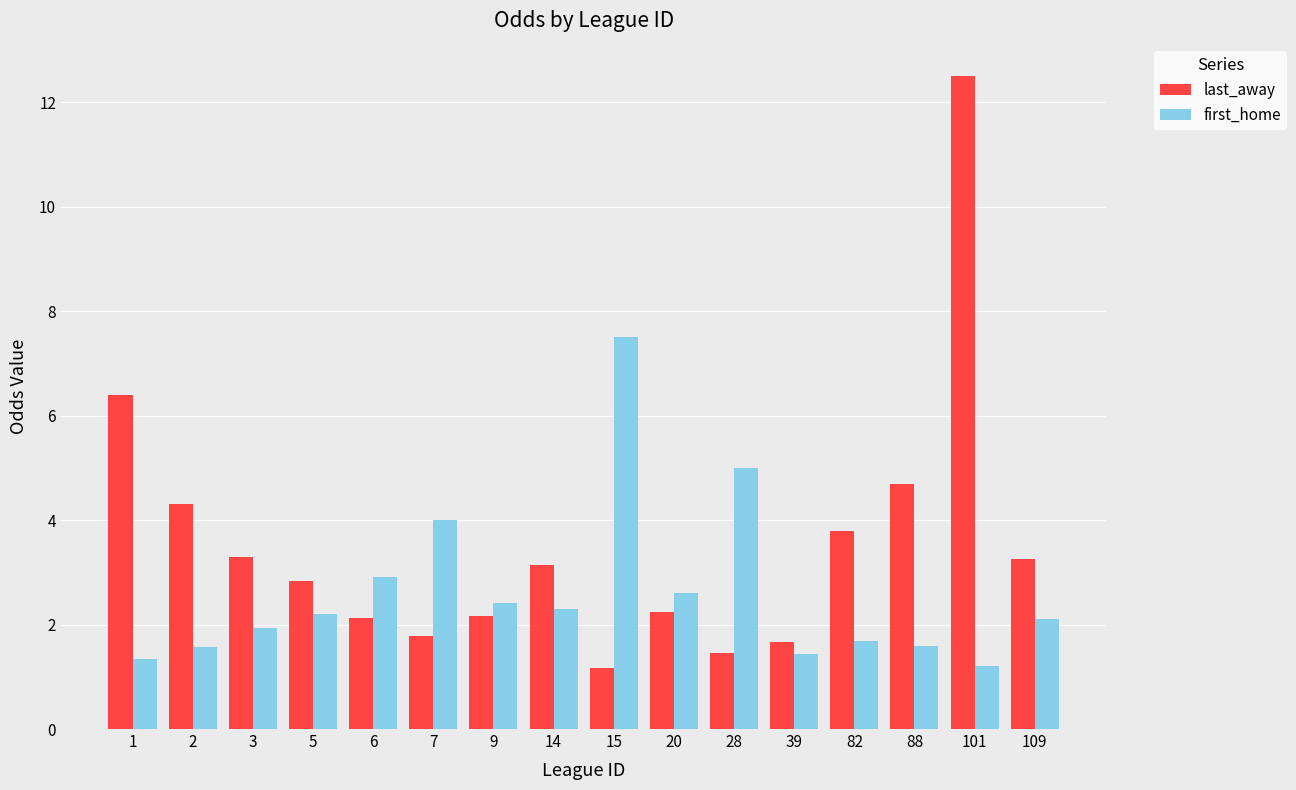

Count the number of data series in this chart.

2